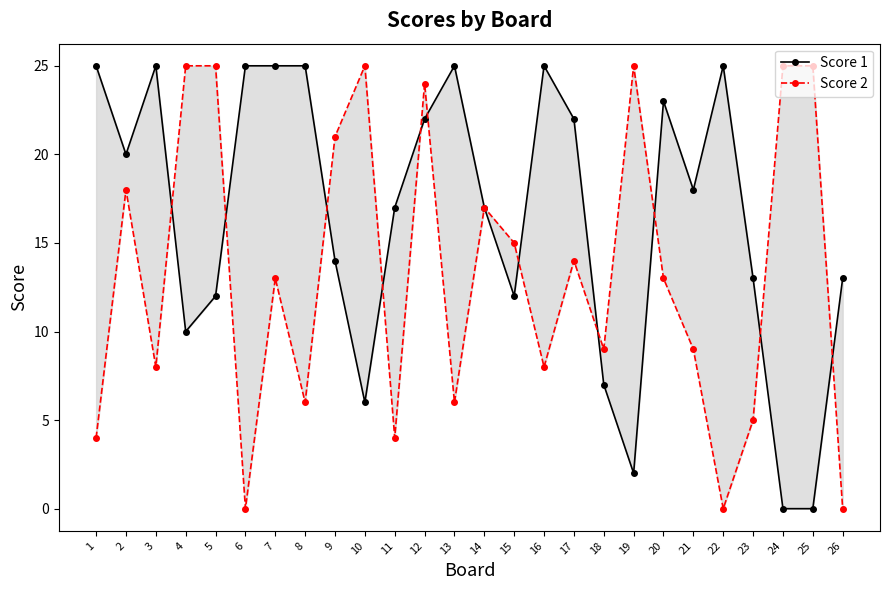

Is it true that Score 1 equals 3 at 4?

False